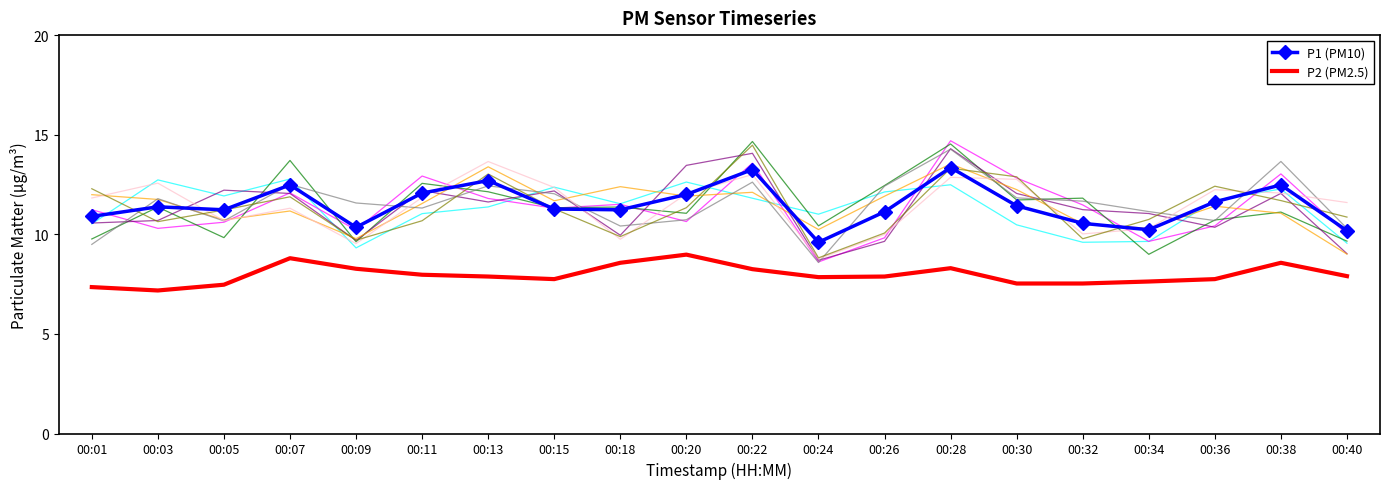

Reading right to left, extract all data points from this chart.

P1 (PM10): 10.2	12.5	11.6	10.2	10.6	11.4	13.3	11.1	9.6	13.2	12.0	11.2	11.3	12.7	12.1	10.3	12.5	11.2	11.4	10.9
P2 (PM2.5): 7.9	8.6	7.8	7.6	7.5	7.5	8.3	7.9	7.8	8.2	9.0	8.6	7.8	7.9	8.0	8.3	8.8	7.5	7.2	7.3